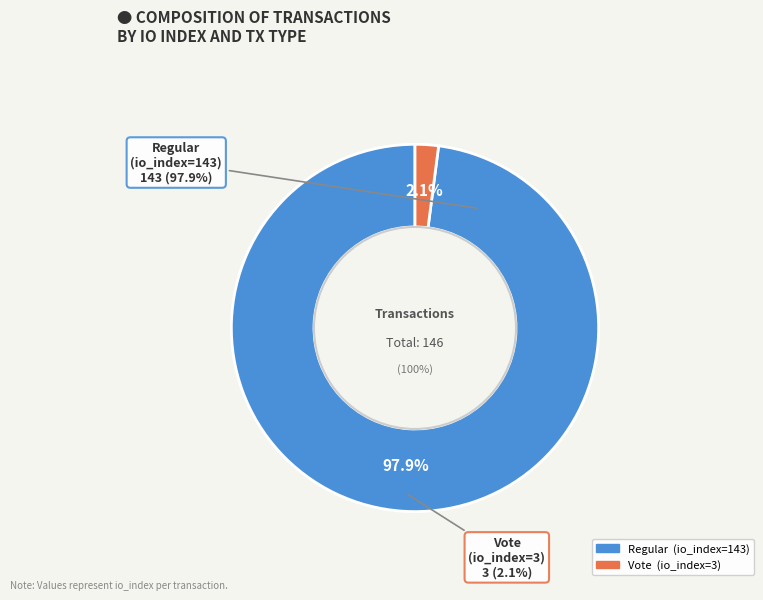

Which has a higher value, Regular (io_index=143) or Vote (io_index=3)?

Regular (io_index=143)